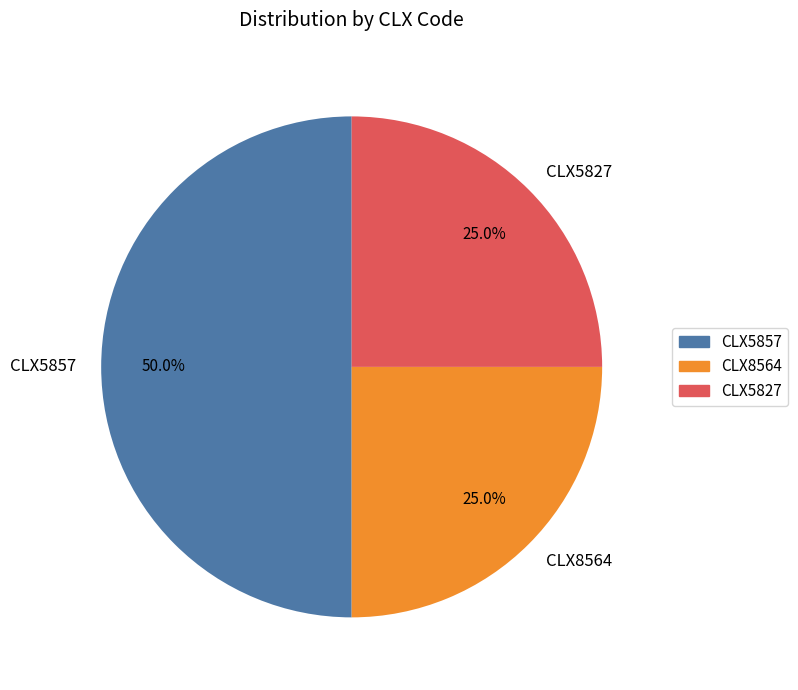

Count the number of slices in the pie.

3